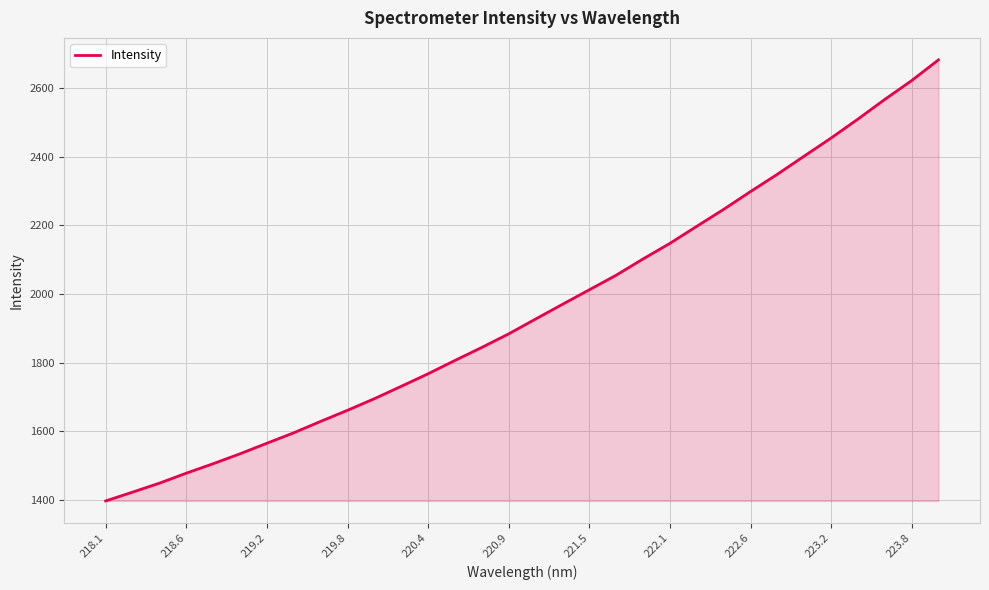

What is the smallest value displayed?

1396.6